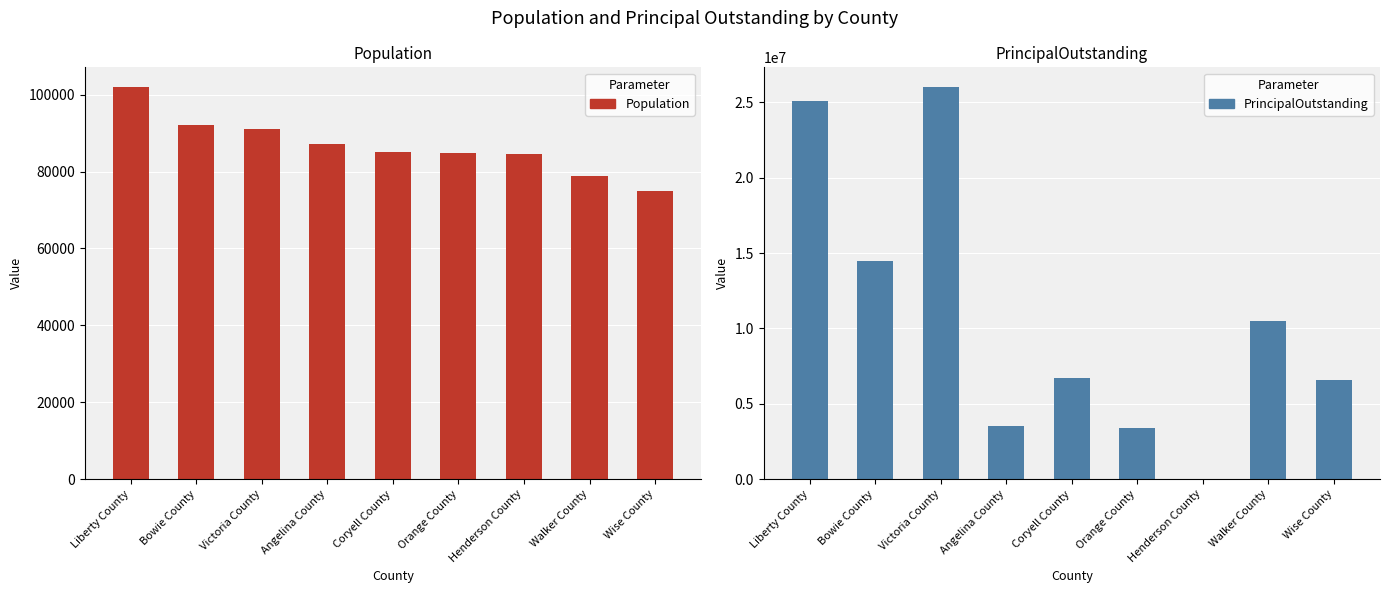

Reading left to right, what are all the values shown in this chart?

Population: 101992	92035	91065	87101	85057	84934	84511	78870	74895
PrincipalOutstanding: 25065000	14495000	26030000	3495000	6735000	3415000	0	10480000	6570000